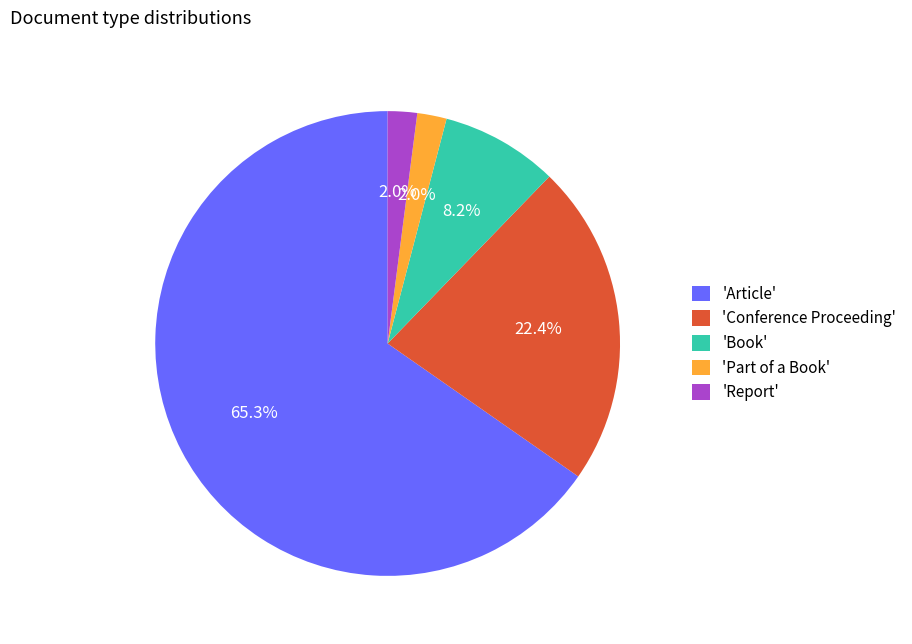

Is 'Book' the majority of the pie?

No